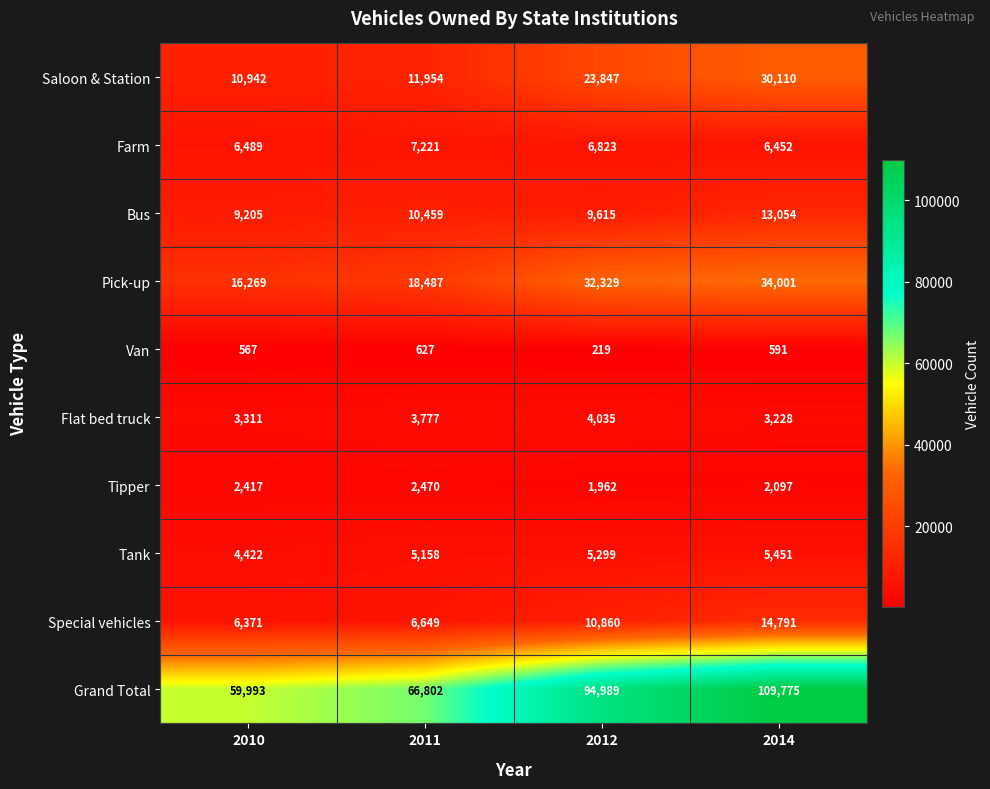

How many series are shown in this chart?

10